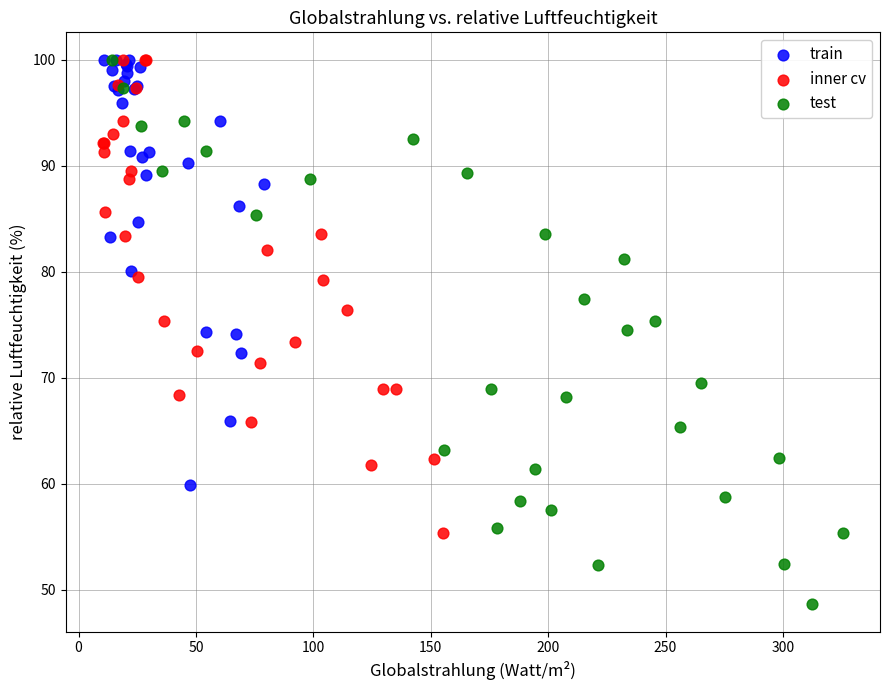

Which series has the widest spread of Y values?

test